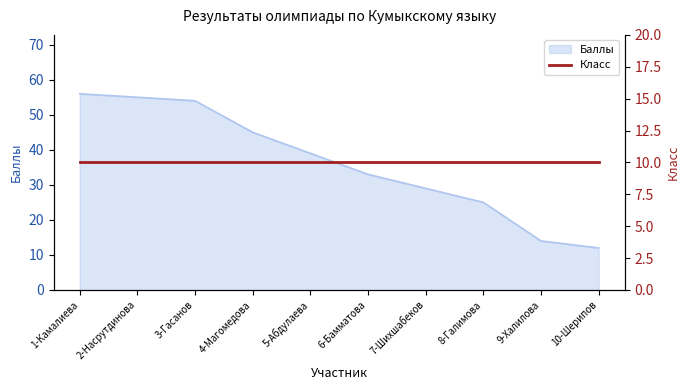

What is the approximate value at 5-Абдулаева, to the nearest 5?

40